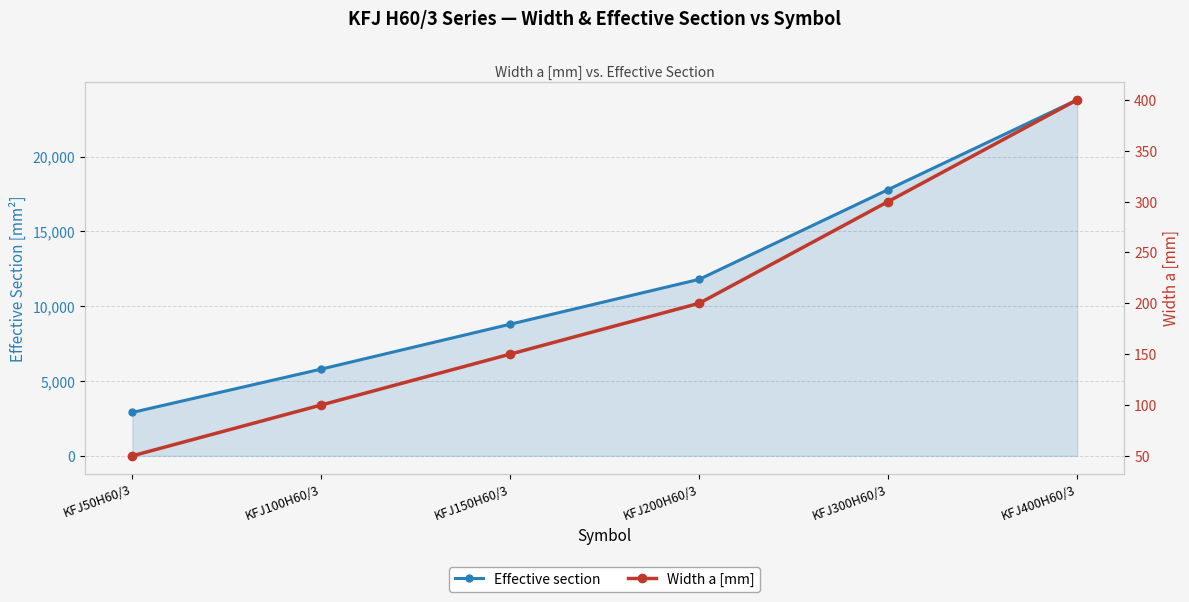

Read the Width a [mm] value at KFJ400H60/3, to the nearest 5.

400